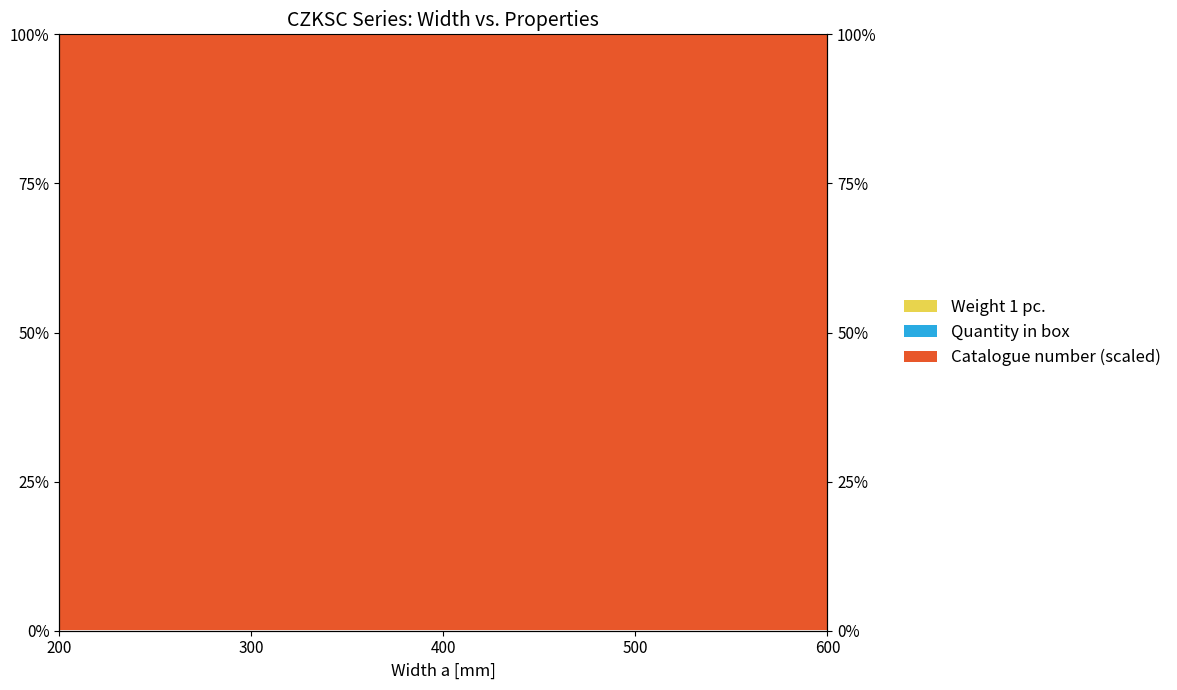

True or false: Weight 1 pc. and Catalogue number (scaled) intersect in this chart.

False